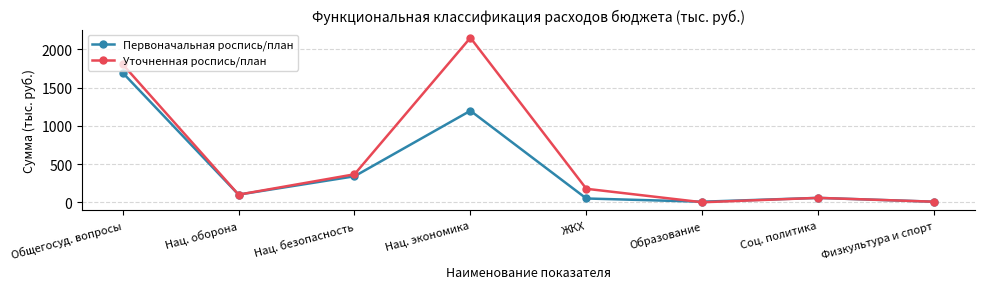

At which category does Уточненная роспись/план reach its first local peak?

Нац. экономика